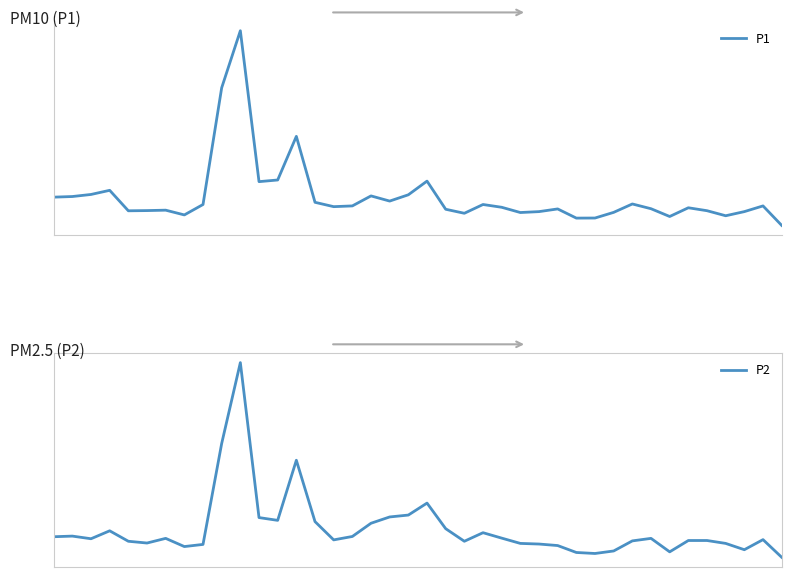

True or false: P2 and P1 cross at least once.

False